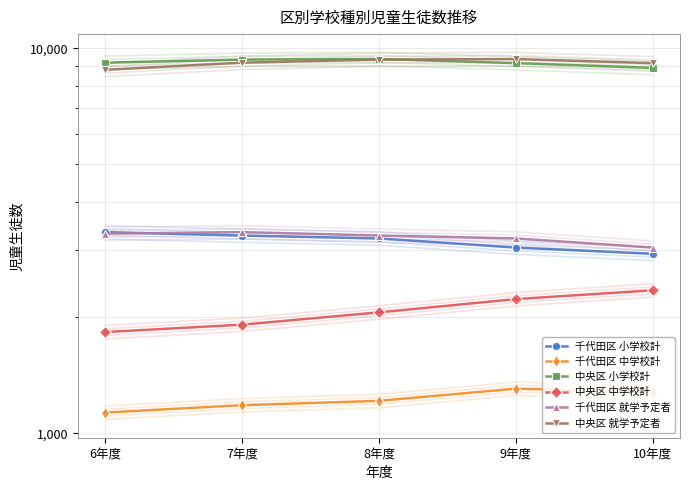

What are all the series names shown in the legend?

千代田区 小学校計, 千代田区 中学校計, 中央区 小学校計, 中央区 中学校計, 千代田区 就学予定者, 中央区 就学予定者